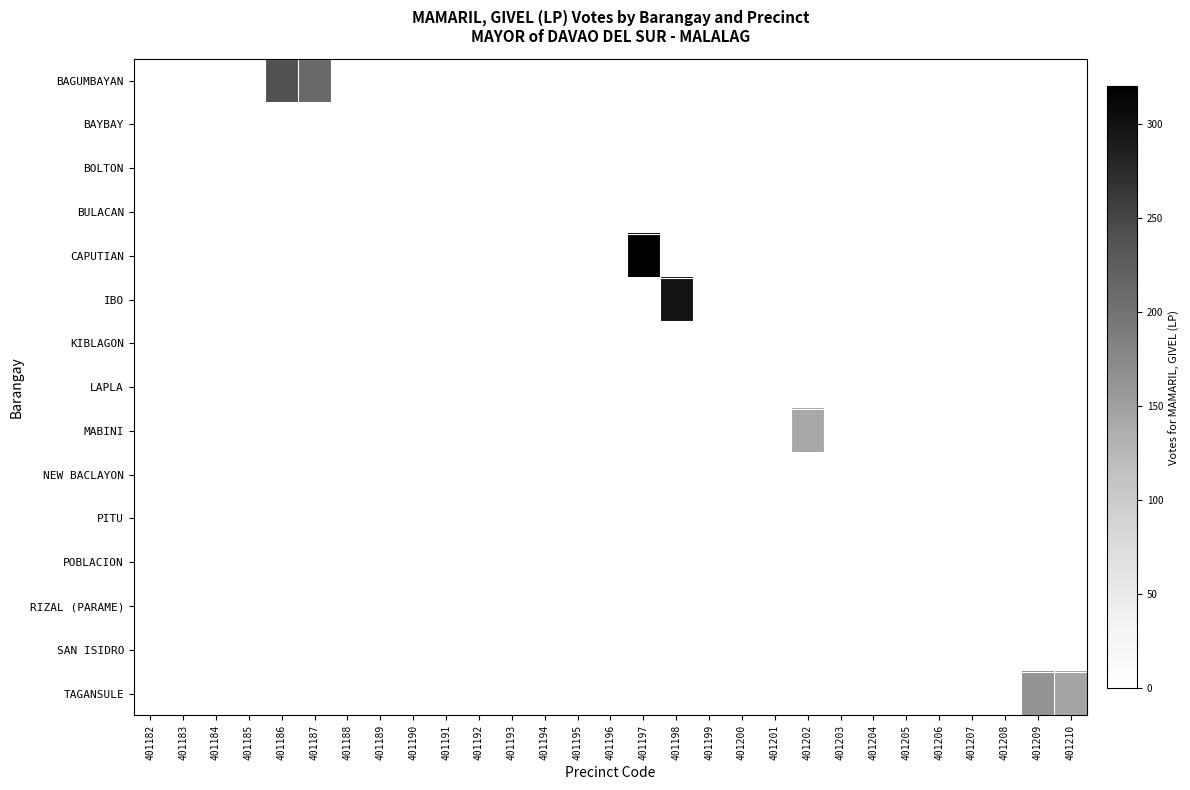

How many data points does each series have?

29